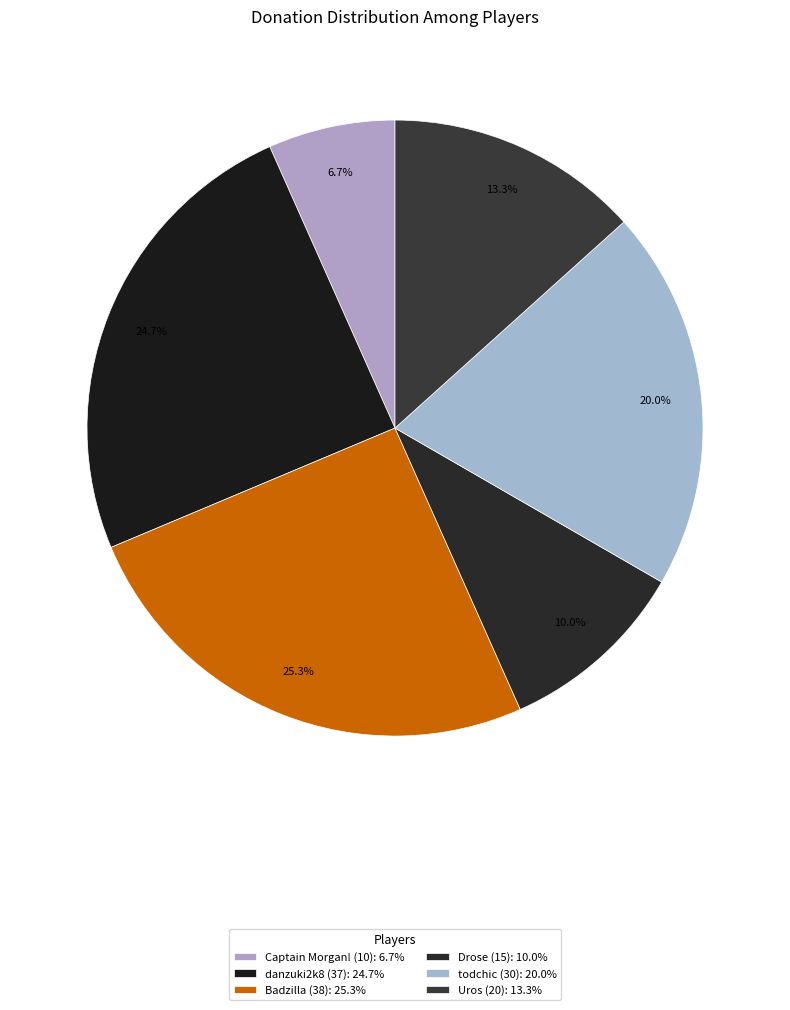

Is there any slice that represents more than half of the pie?

No